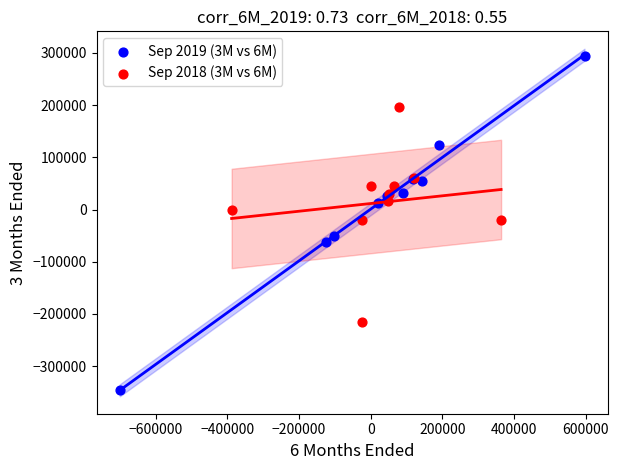

Which series reaches the minimum Y coordinate?

Sep 2019 (3M vs 6M)